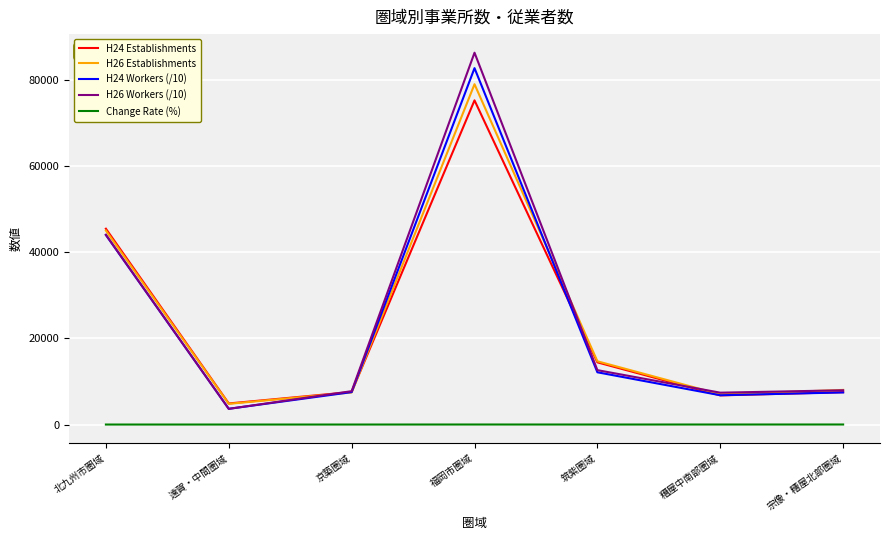

At which category is the sum across all series the highest?

福岡市圏域